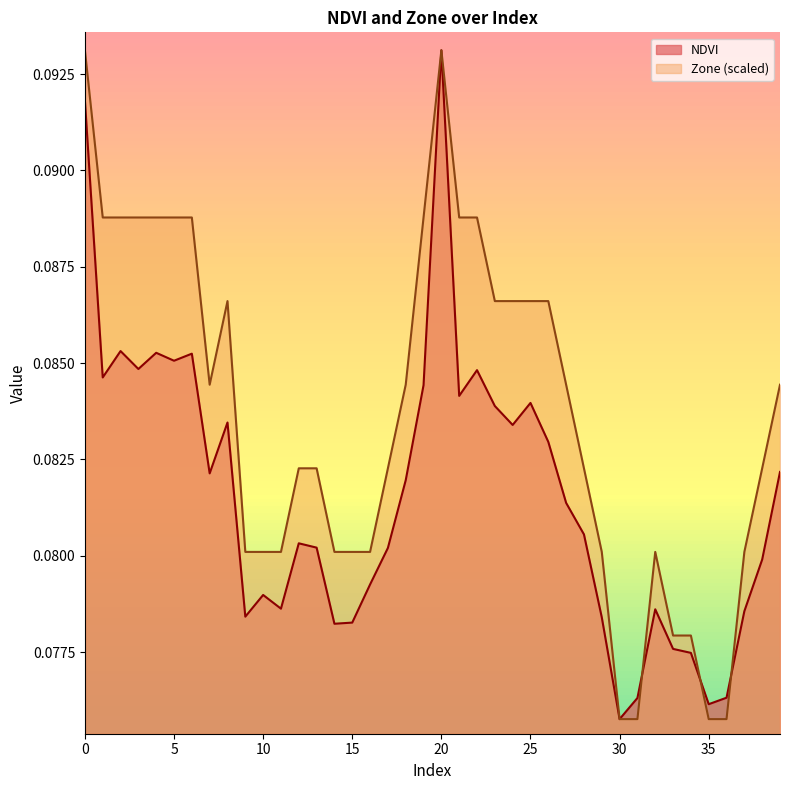

Where do Zone and NDVI first cross each other?

31 and 32